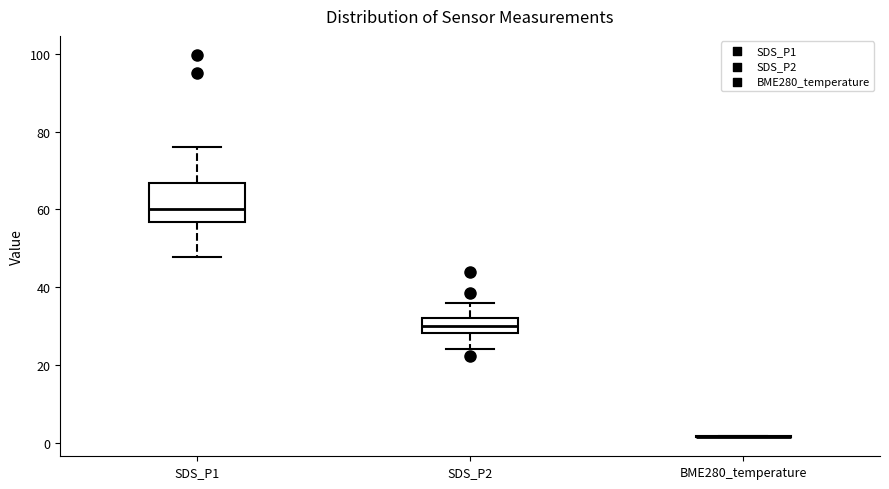

Reading left to right, transcribe this box plot: for each box, give where its median line is, the range the box spans, and where its two whiskers end, as read against the y-axis. The values are not printed on the chart, so give them approximately, as read against the axis.

SDS_P1: median 60, box 56 to 66, whiskers 48 to 76
SDS_P2: median 30, box 28 to 32, whiskers 24 to 36
BME280_temperature: box collapsed to a line at 2, whiskers 2 to 2